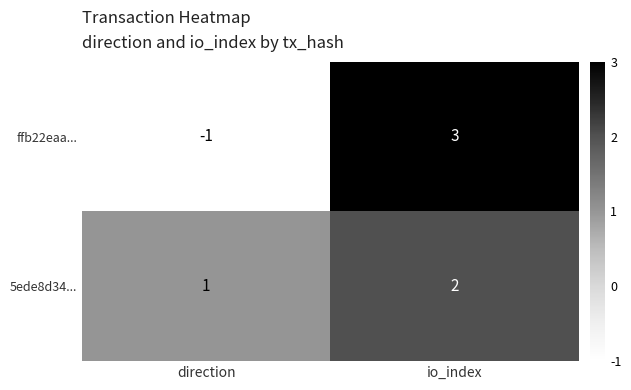

What is the minimum value shown in the chart?

-1